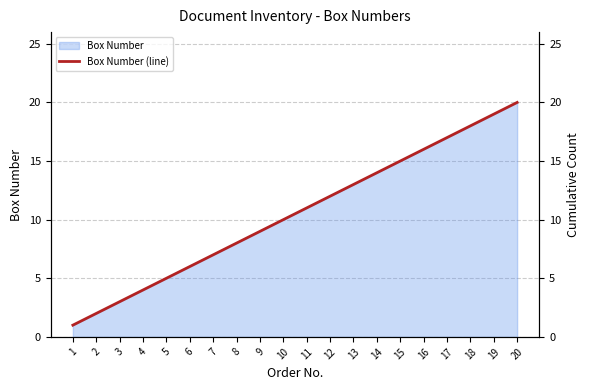

Reading left to right, list all the values displayed in this chart.

Box Number (line): 1=1	2=2	3=3	4=4	5=5	6=6	7=7	8=8	9=9	10=10	11=11	12=12	13=13	14=14	15=15	16=16	17=17	18=18	19=19	20=20
Cumulative Count: 1=1	2=2	3=3	4=4	5=5	6=6	7=7	8=8	9=9	10=10	11=11	12=12	13=13	14=14	15=15	16=16	17=17	18=18	19=19	20=20